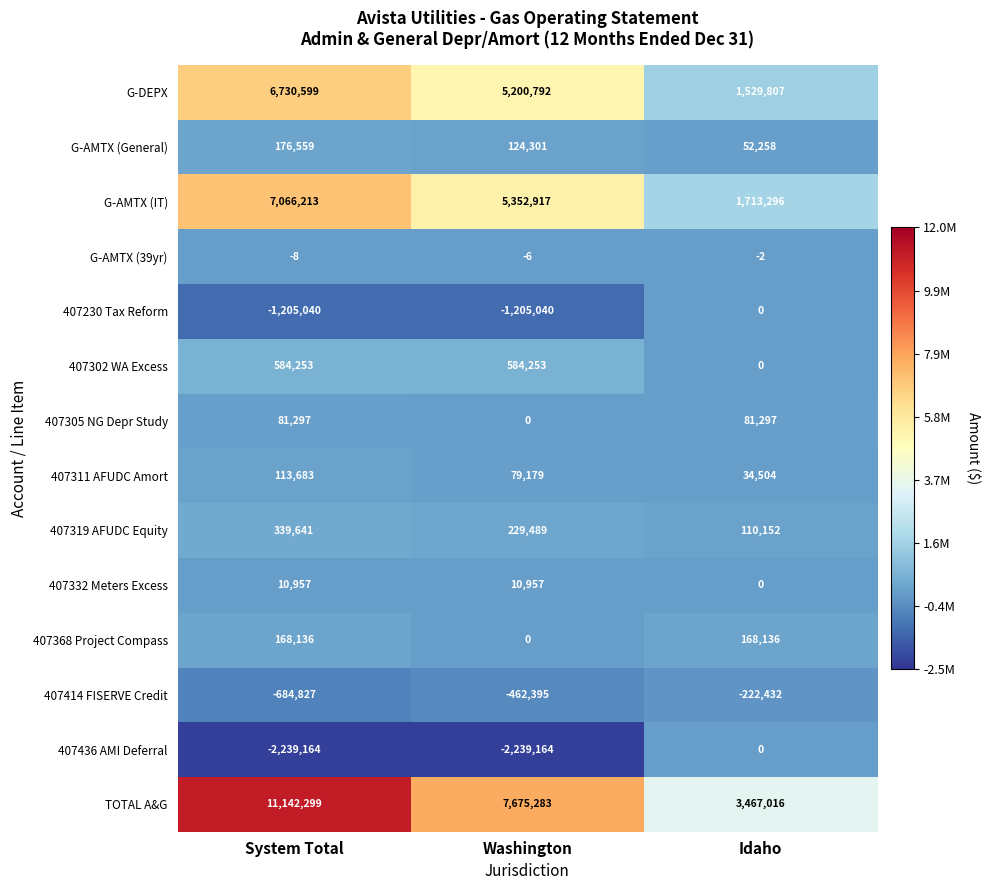

Read the 407302 WA Excess value at Washington, to the nearest 50.

584250